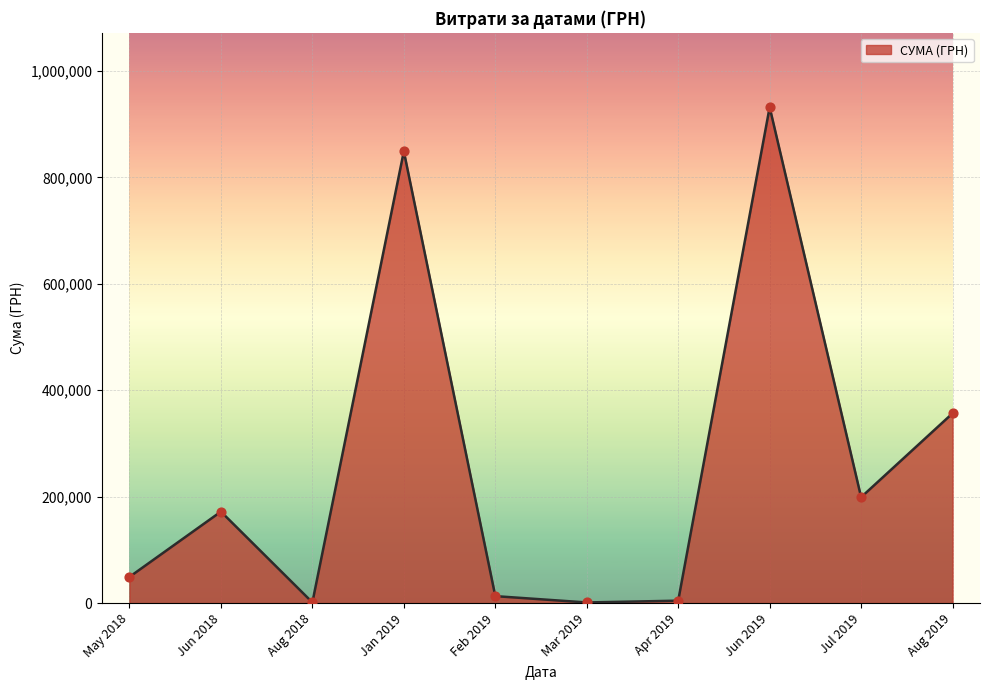

Between Jun 2018 and May 2018, which is larger?

Jun 2018